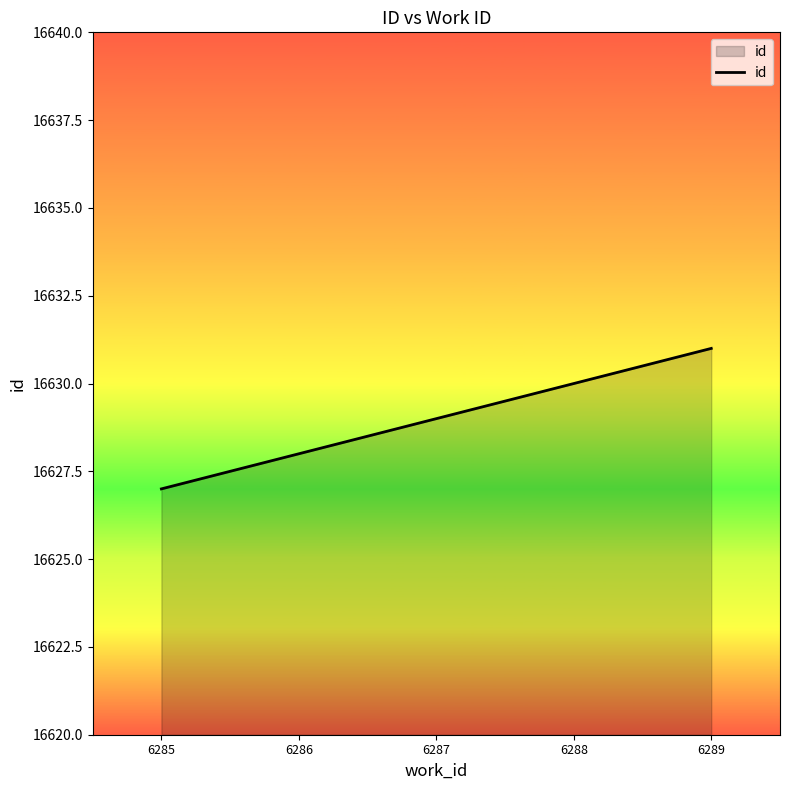

Which category has the highest value across all series?

6289